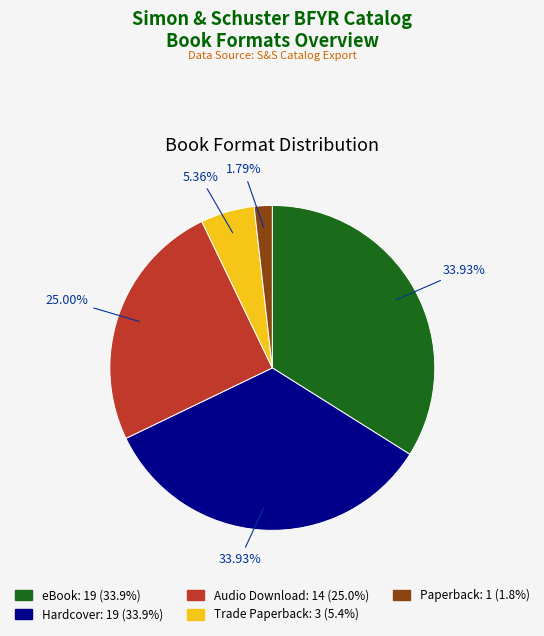

How many slices are in this pie chart?

5